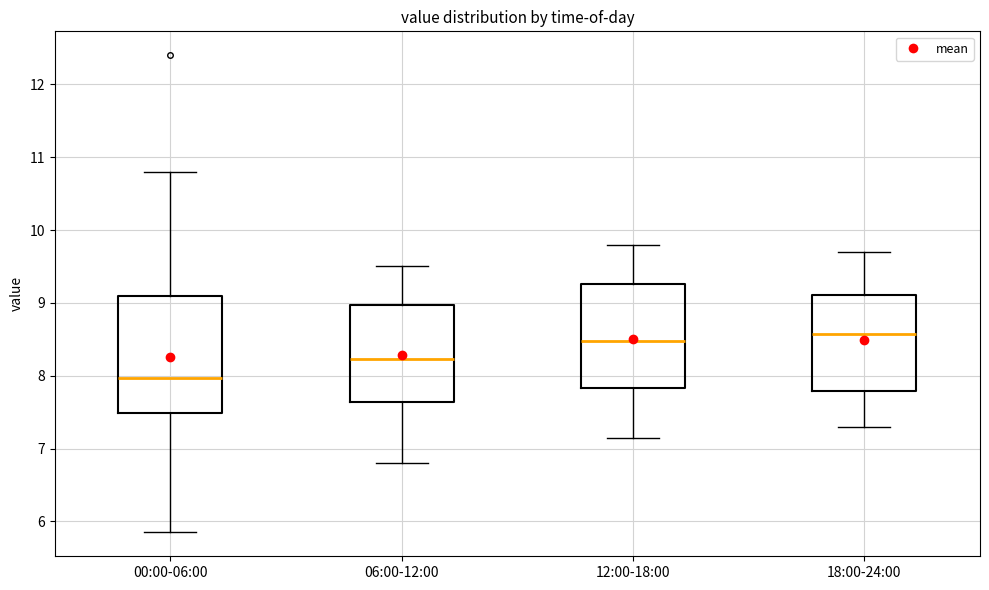

Comparing the boxes themselves (not the whiskers), which one is the tallest?

00:00-06:00